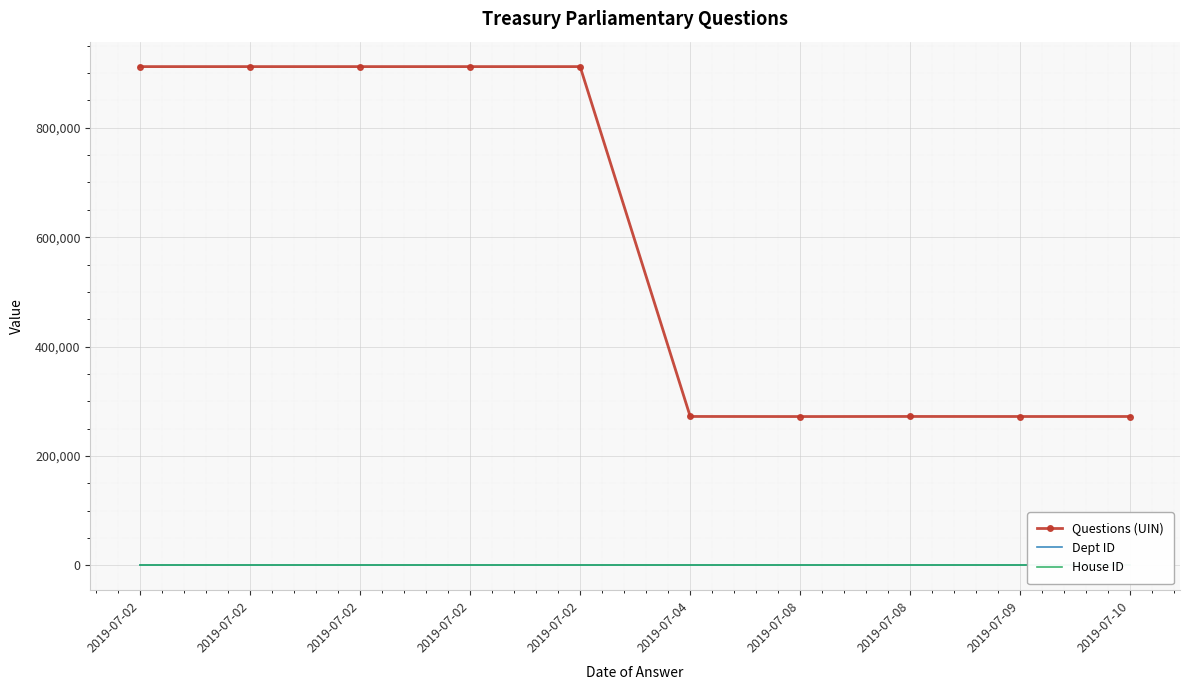

How many categories are shown in the chart?

10